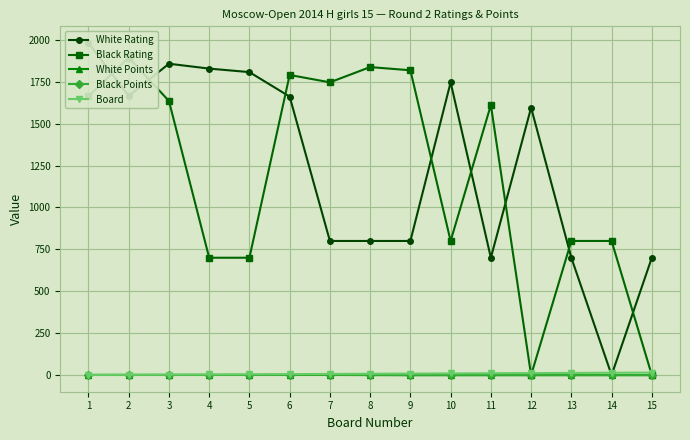

How many values in the Board series are below 8?

7